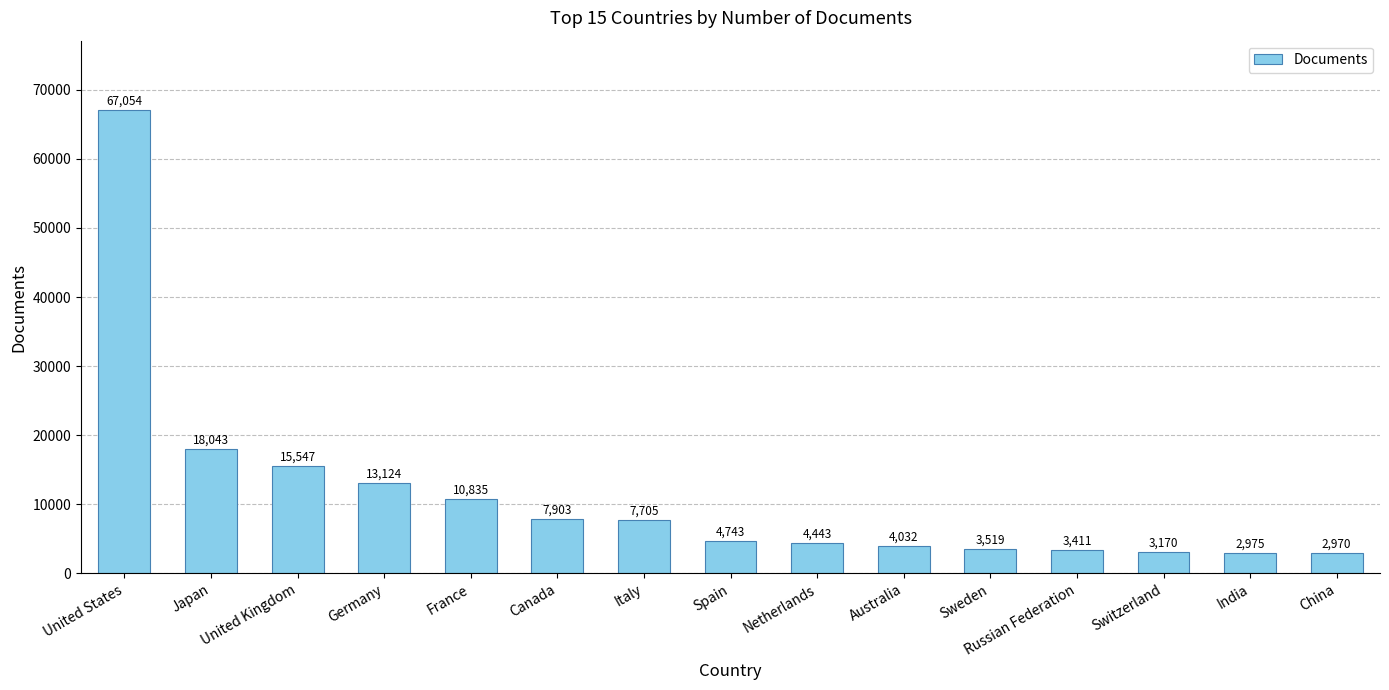

List the labels in order of value, smallest first.

China, India, Switzerland, Russian Federation, Sweden, Australia, Netherlands, Spain, Italy, Canada, France, Germany, United Kingdom, Japan, United States